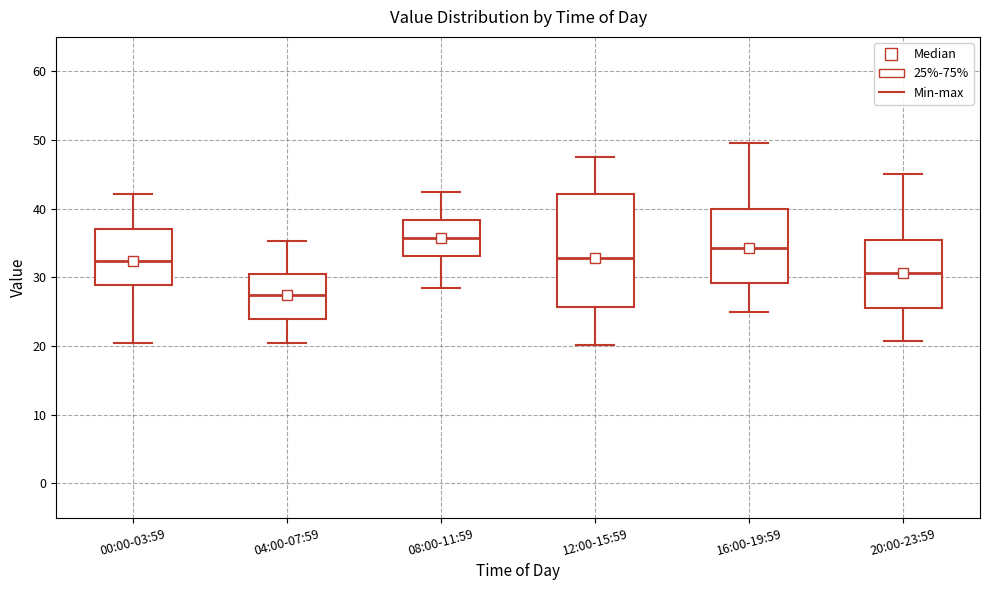

Reading left to right, transcribe this box plot: for each box, give where its median line is, the range the box spans, and where its two whiskers end, as read against the y-axis. The values are not printed on the chart, so give them approximately, as read against the axis.

00:00-03:59: median 32, box 29 to 37, whiskers 21 to 42
04:00-07:59: median 27, box 24 to 31, whiskers 20 to 35
08:00-11:59: median 36, box 33 to 38, whiskers 29 to 42
12:00-15:59: median 33, box 26 to 42, whiskers 20 to 48
16:00-19:59: median 34, box 29 to 40, whiskers 25 to 50
20:00-23:59: median 31, box 26 to 36, whiskers 21 to 45